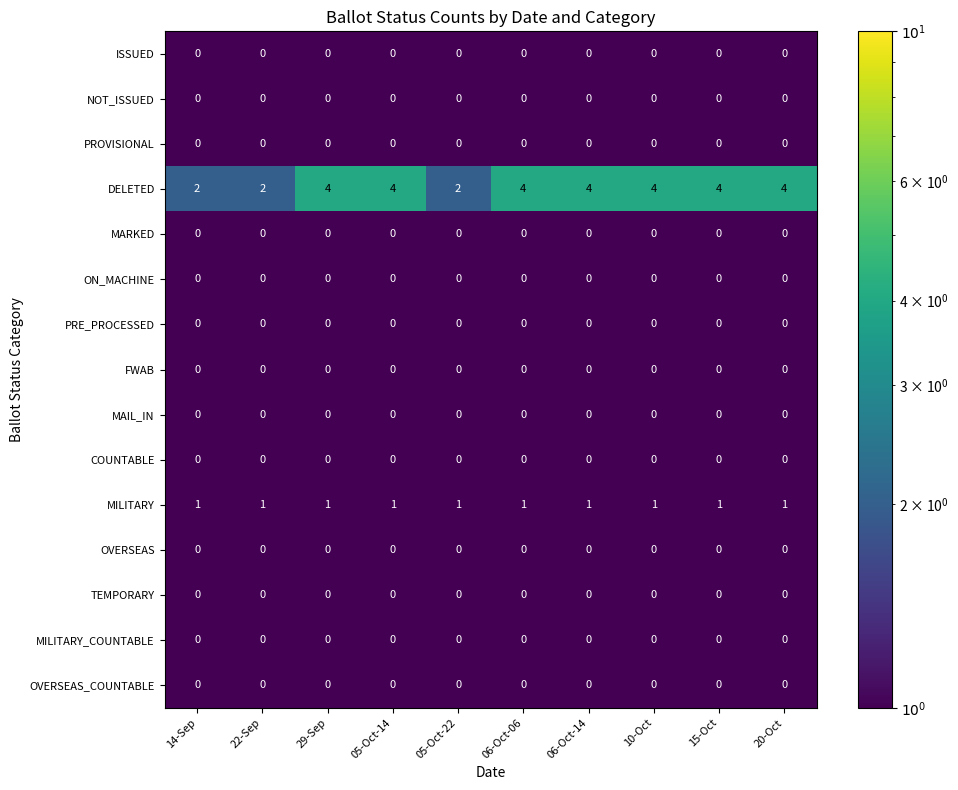

What is the difference between the highest and lowest values at 06-Oct-06?

4